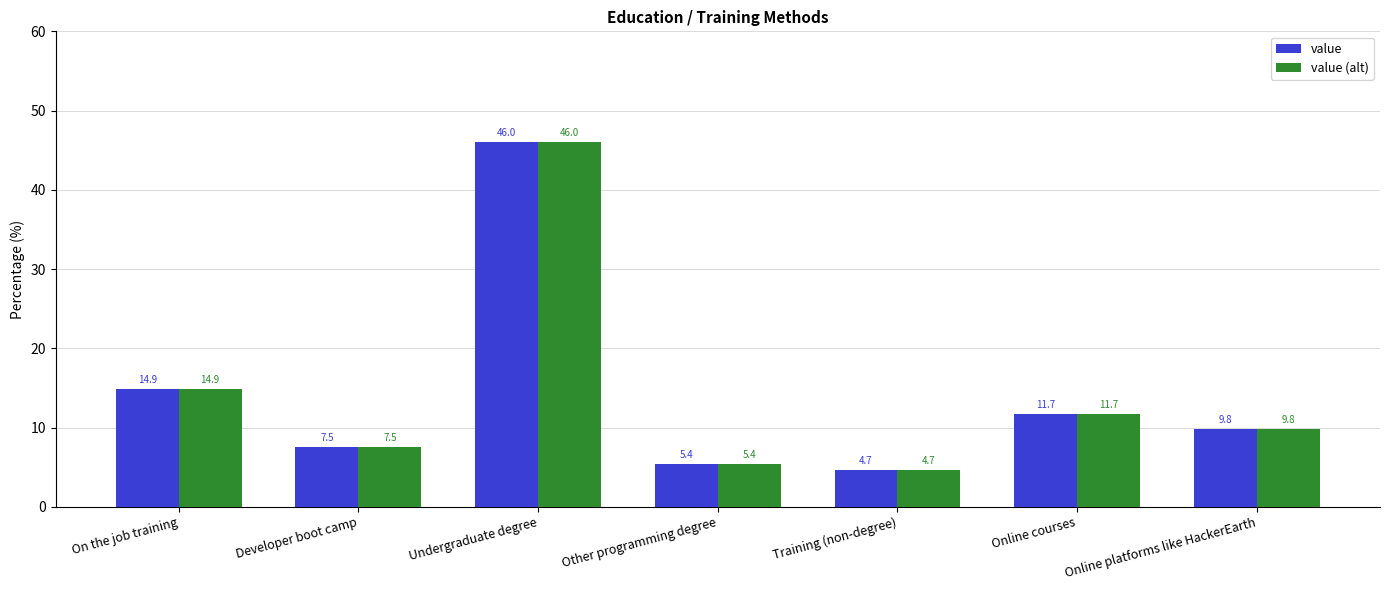

Rank the categories by value (alt) value from lowest to highest.

Training (non-degree), Other programming degree, Developer boot camp, Online platforms like HackerEarth, Online courses, On the job training, Undergraduate degree